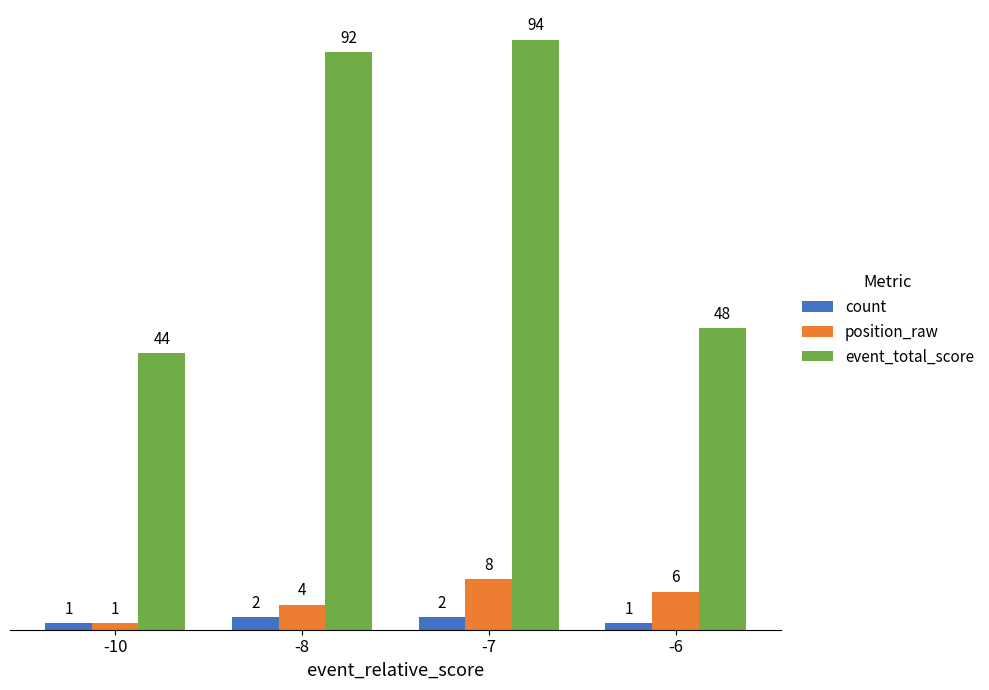

What is the difference between the highest and lowest values at -8?

90